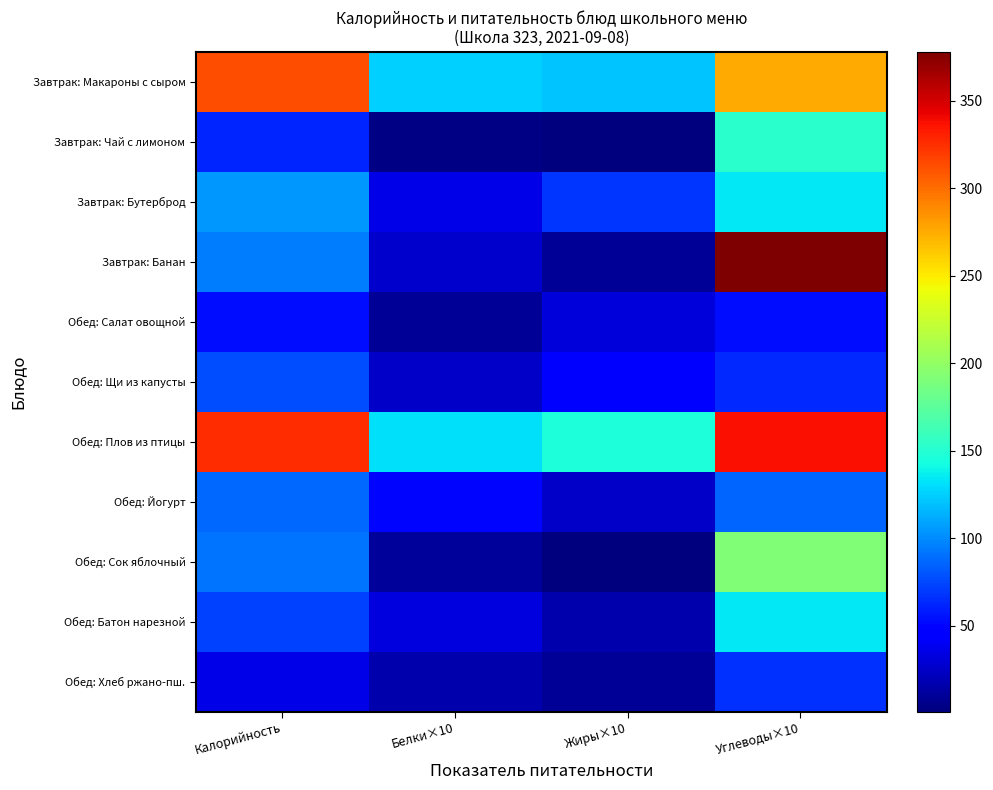

Which label corresponds to the smallest value in the chart?

Жиры×10